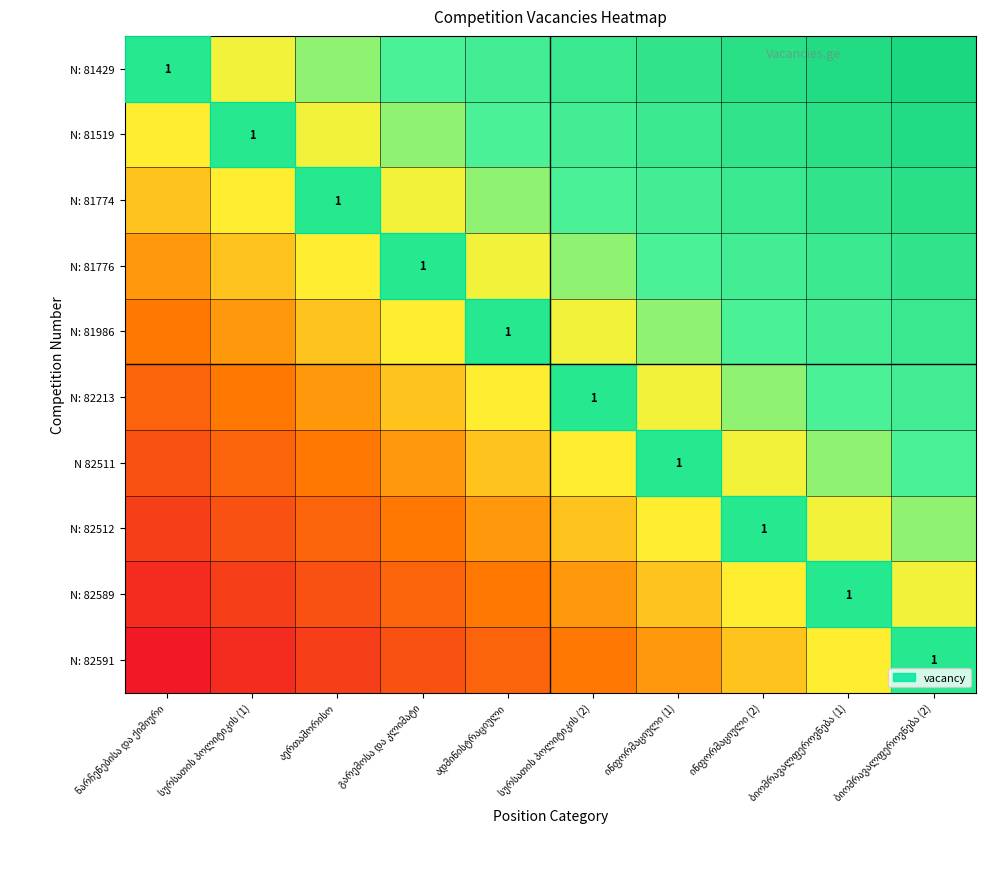

At which label does N: 81519 reach its minimum?

ნარჩენებისა და ქიმიური